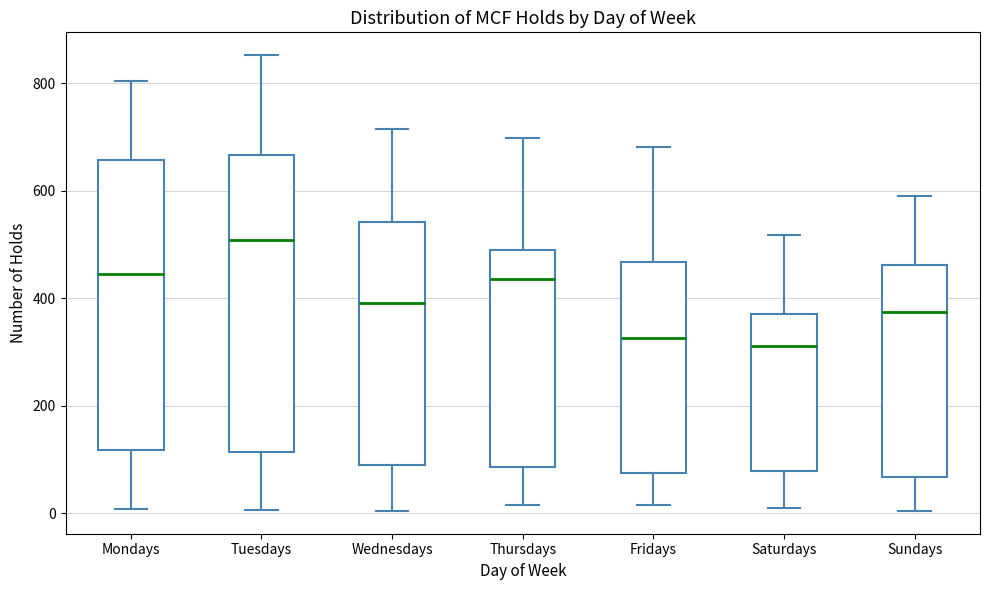

Reading left to right, transcribe this box plot: for each box, give where its median line is, the range the box spans, and where its two whiskers end, as read against the y-axis. The values are not printed on the chart, so give them approximately, as read against the axis.

Mondays: median 440, box 120 to 660, whiskers 0 to 800
Tuesdays: median 500, box 120 to 660, whiskers 0 to 860
Wednesdays: median 400, box 80 to 540, whiskers 0 to 720
Thursdays: median 440, box 80 to 480, whiskers 20 to 700
Fridays: median 320, box 80 to 460, whiskers 20 to 680
Saturdays: median 320, box 80 to 380, whiskers 0 to 520
Sundays: median 380, box 60 to 460, whiskers 0 to 600